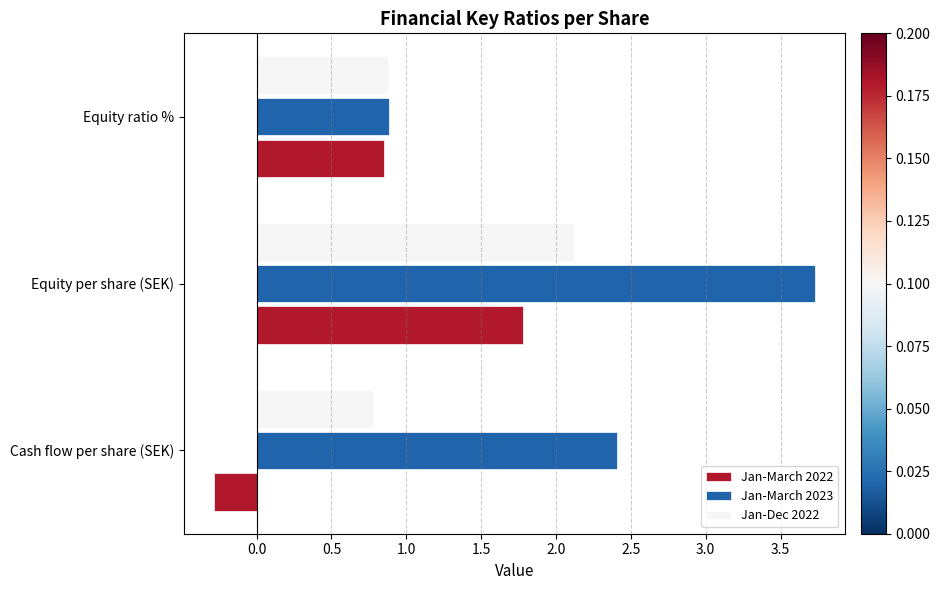

Between Equity per share (SEK) and Equity ratio %, which series saw the biggest shift?

Jan-March 2023